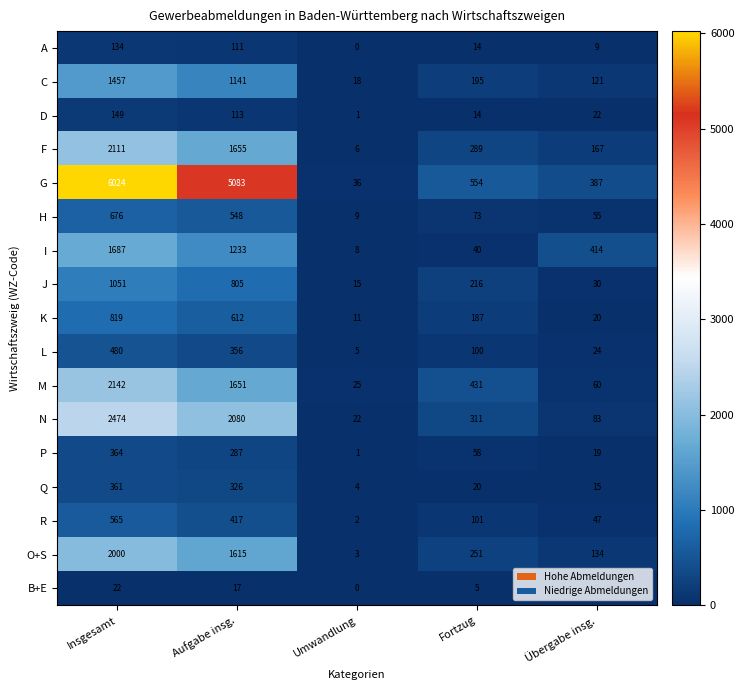

What is the difference between the B+E values at Insgesamt and Umwandlung?

22